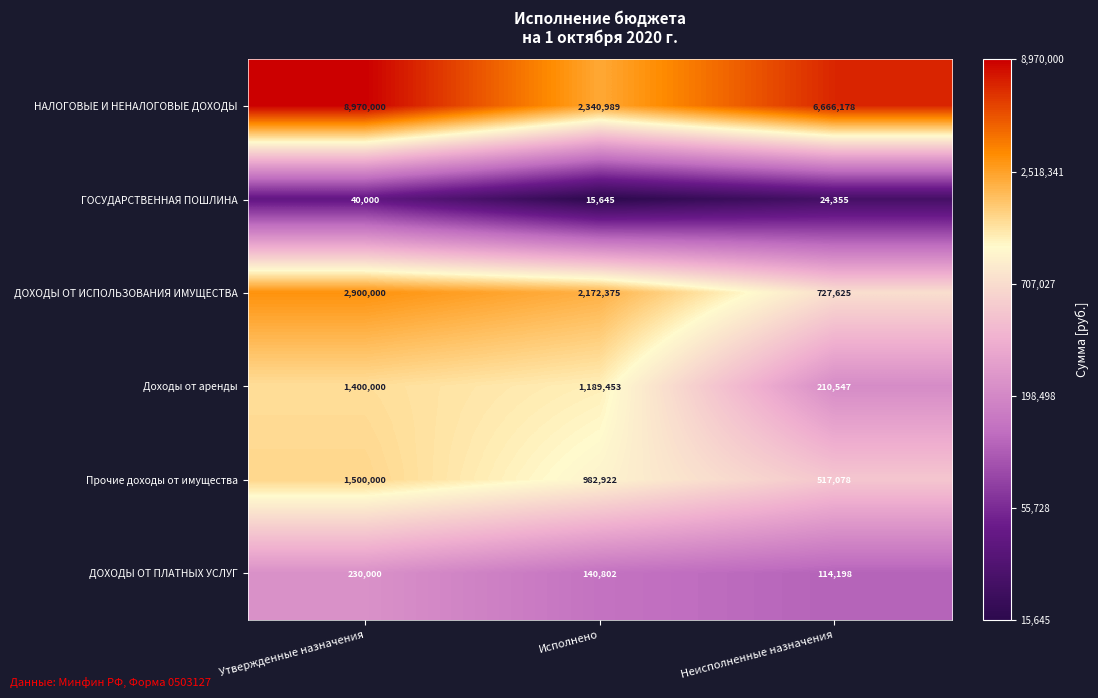

What is the sum of all ДОХОДЫ ОТ ИСПОЛЬЗОВАНИЯ ИМУЩЕСТВА values?

5800000